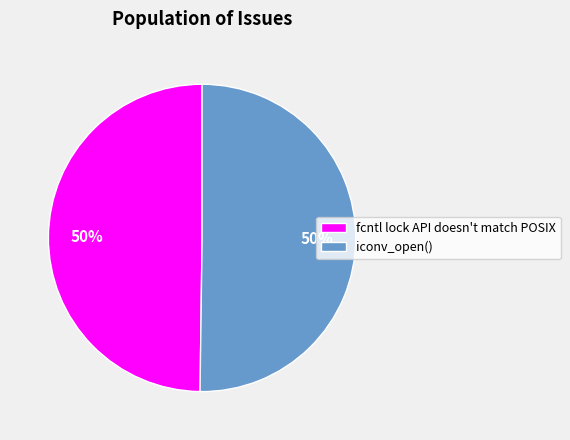

Approximately how many times larger is the value at fcntl lock API doesn't match POSIX compared to iconv_open()?

1.0